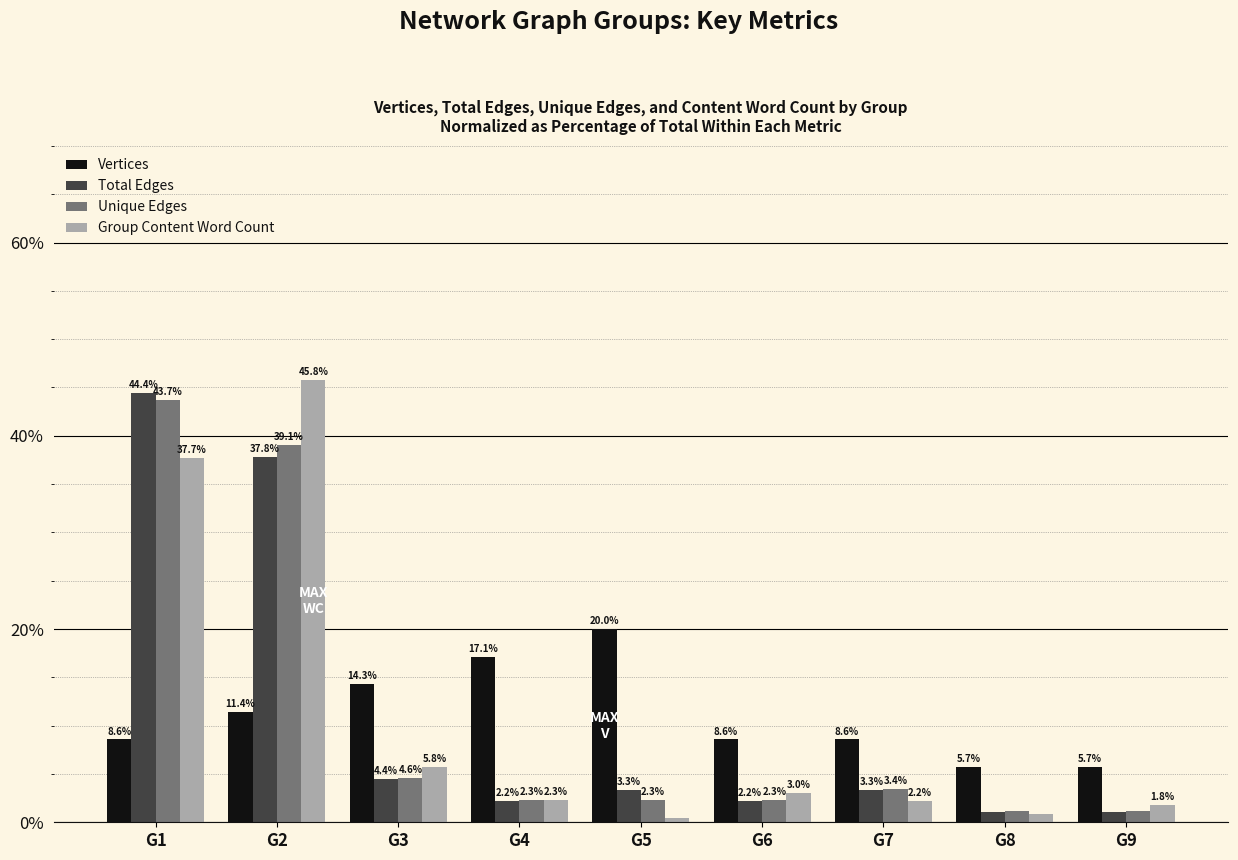

List the series in order of their peak value, lowest first.

Vertices, Unique Edges, Total Edges, Group Content Word Count